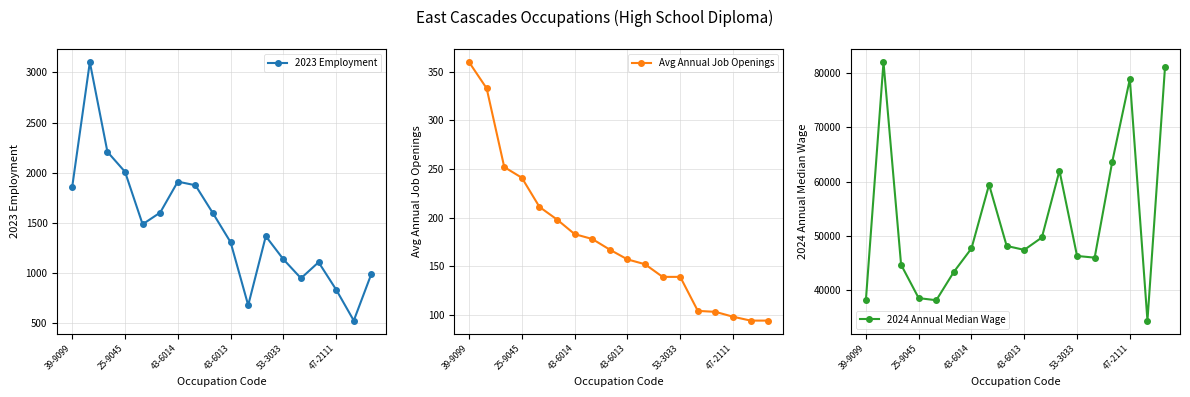

What is the minimum value shown in the chart?

94